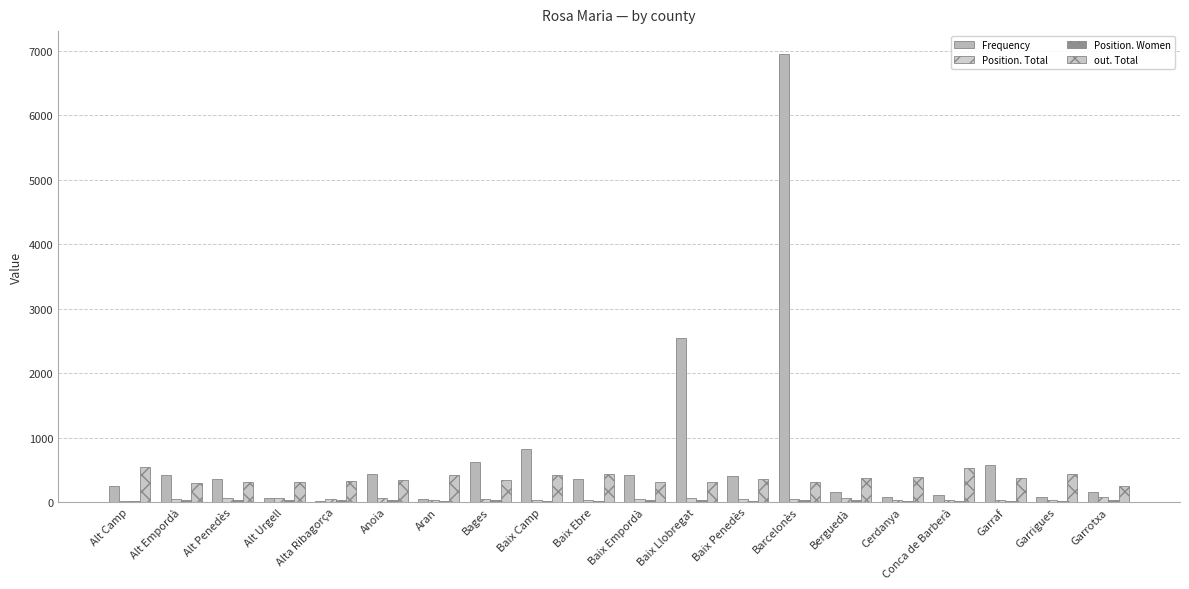

The value of Position. Women at Garrigues is 17. True or false?

True